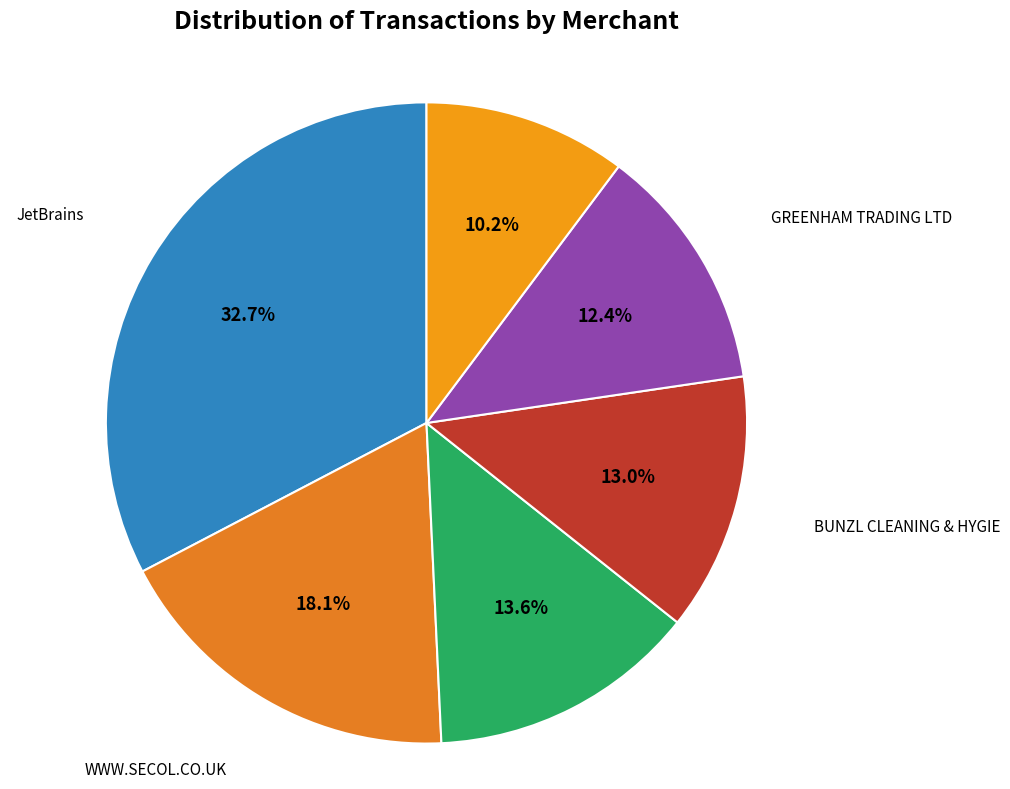

Between JetBrains and WWW.SECOL.CO.UK, which is larger?

JetBrains